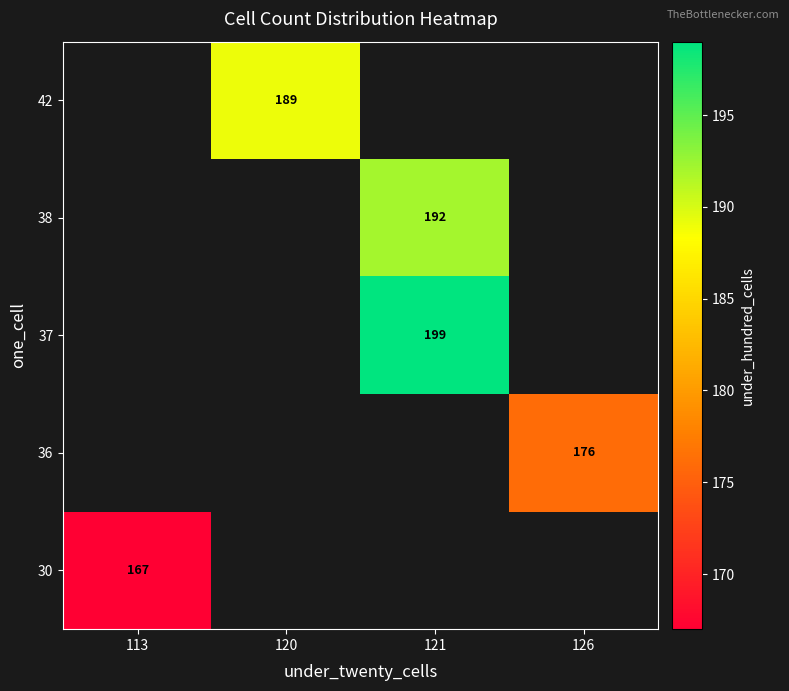

Is it true that 30 equals 167 at 113?

True